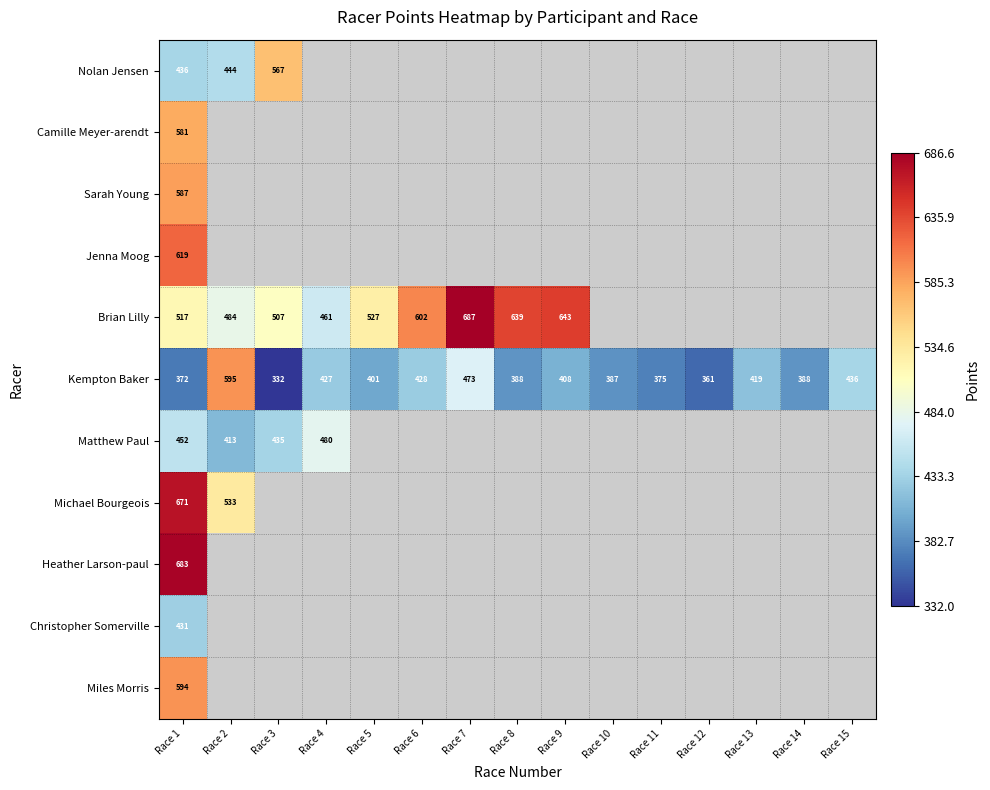

Which series has the largest range (max minus min)?

Kempton Baker